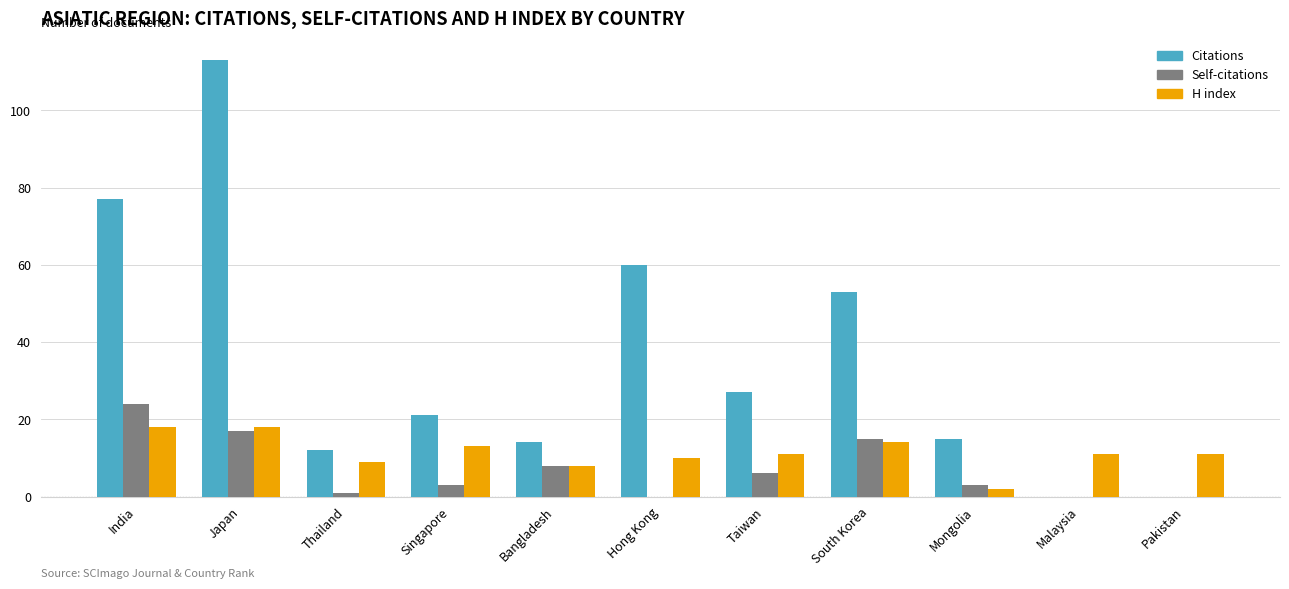

True or false: H index has a value of 17 at Taiwan.

False